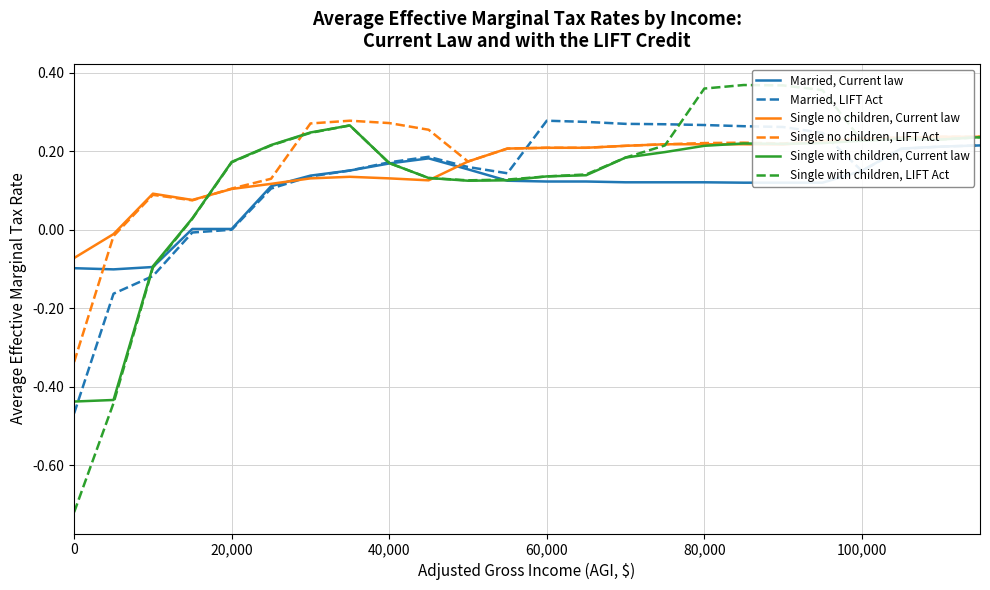

Is the value of Single with children, Current law at 20,000 greater than the value of Married, LIFT Act at 0?

Yes